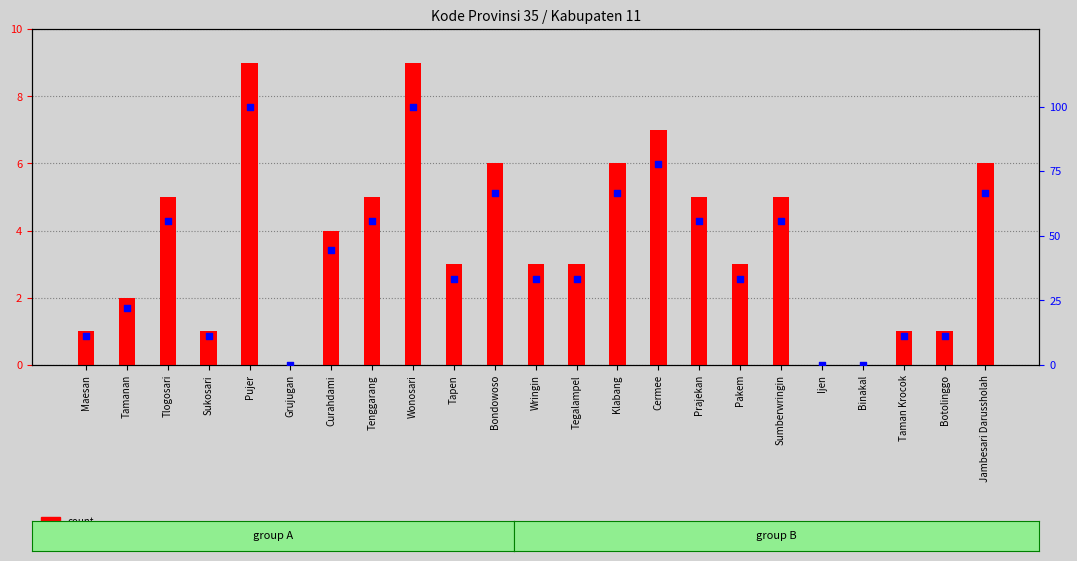

At which category is the sum across all series the highest?

Pujer